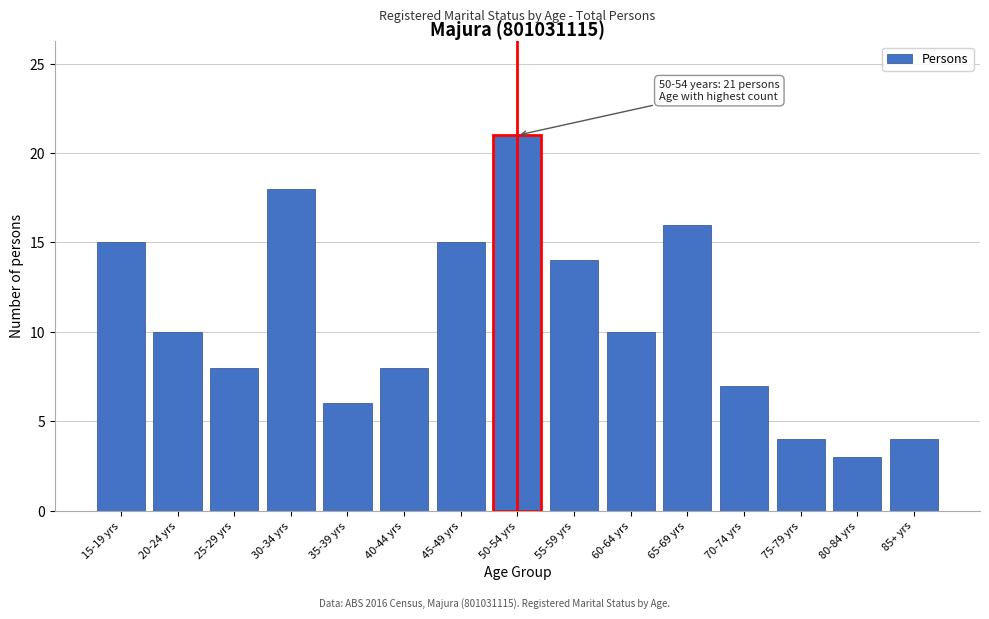

Reading left to right, transcribe all the data shown in this chart.

15	10	8	18	6	8	15	21	14	10	16	7	4	3	4